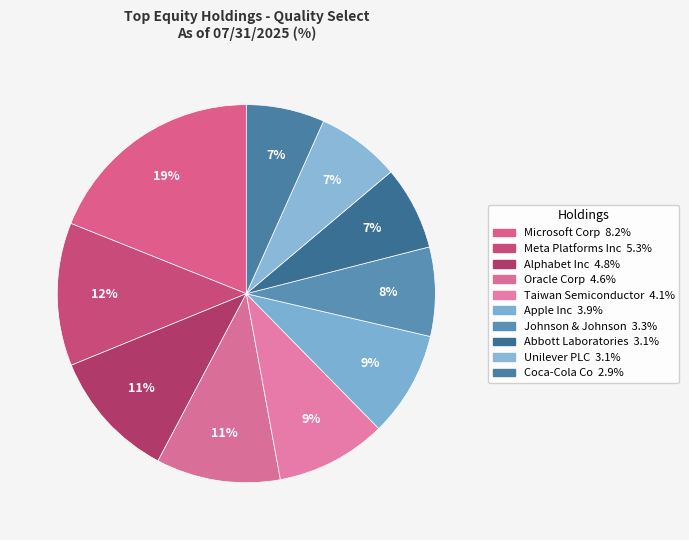

How much of the chart is everything except Unilever PLC?

92.8%